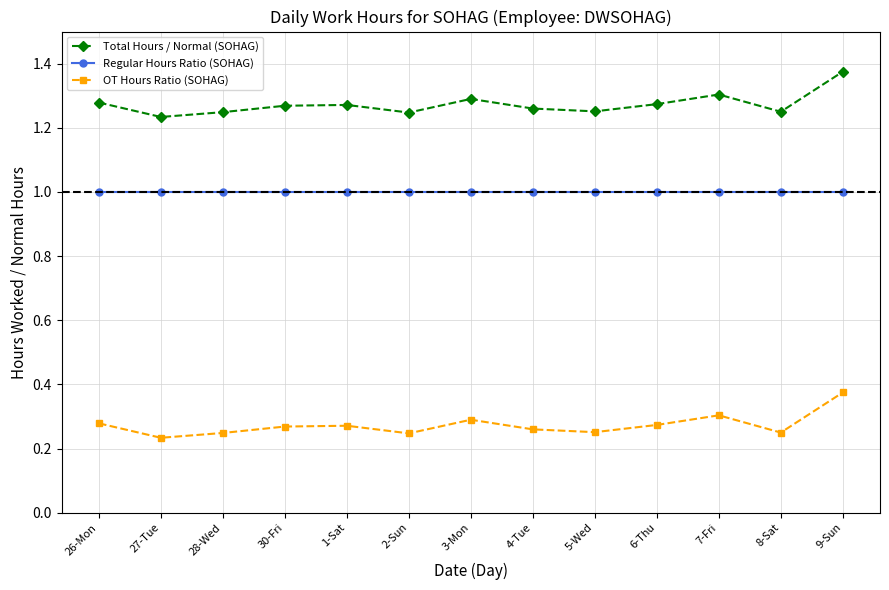

What is the label of the 10th point from the right?

30-Fri